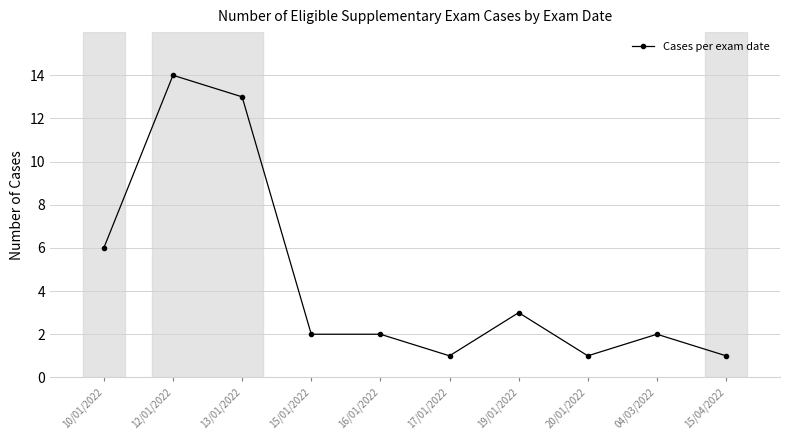

What is the smallest value displayed?

1